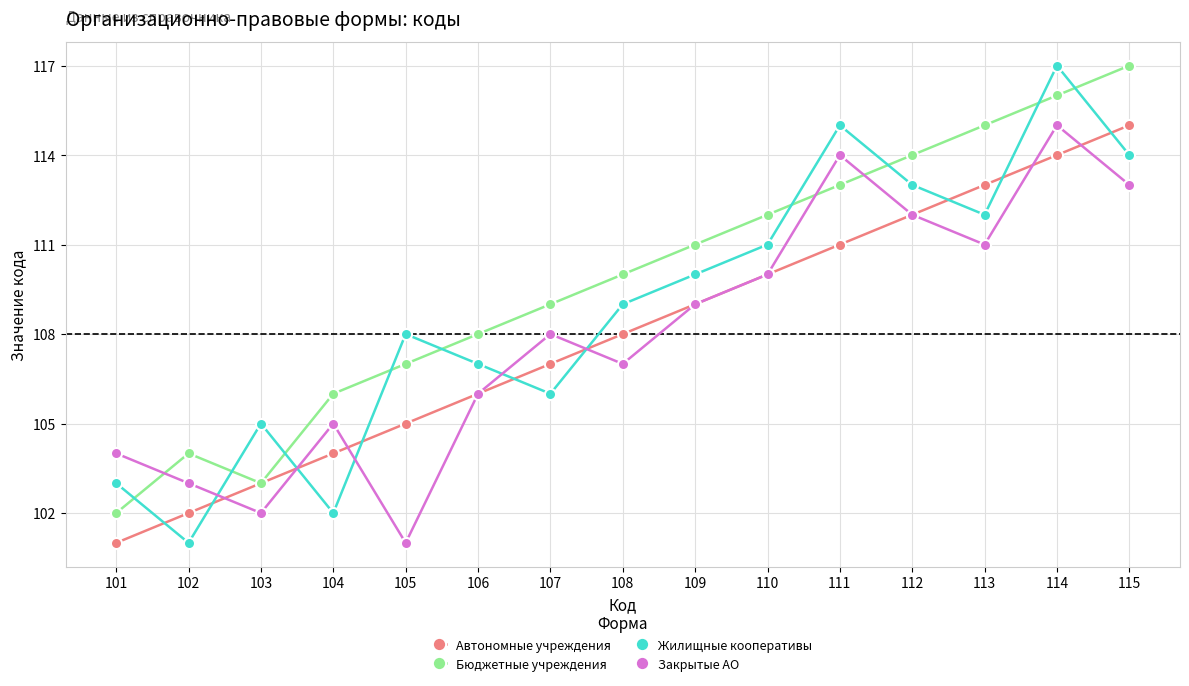

Which series has the largest range (max minus min)?

Жилищные кооперативы